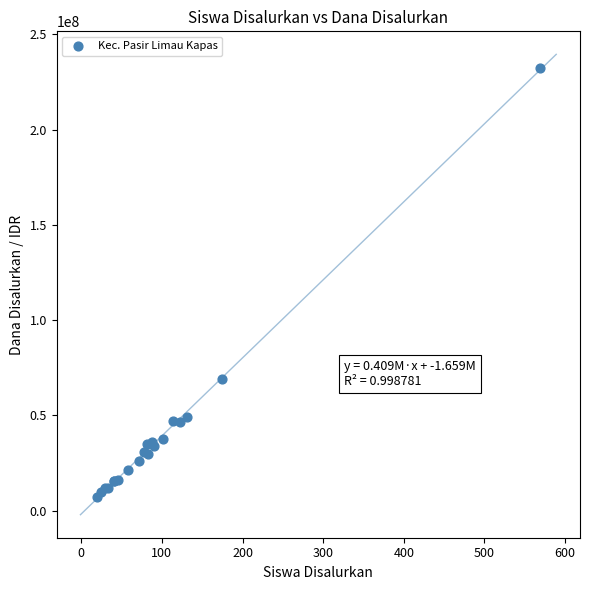

What Y value in the scatter plot is closest to 119587500?

69300000